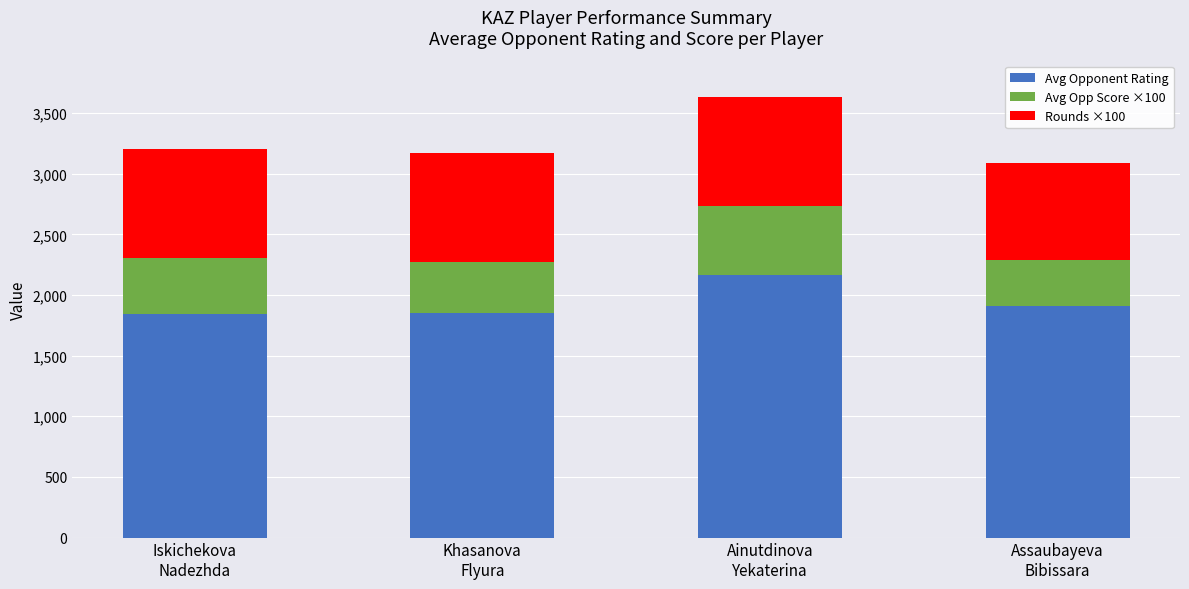

What is the highest value of the Avg Opponent Rating series?

2164